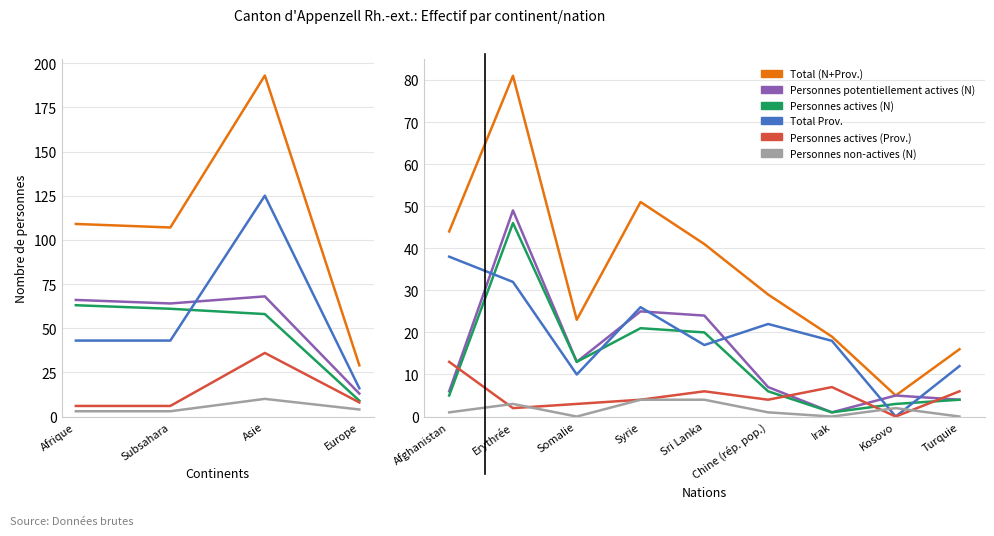

What is the sum of the Personnes potentiellement actives (N) values at Kosovo and Chine (rép. pop.)?

12